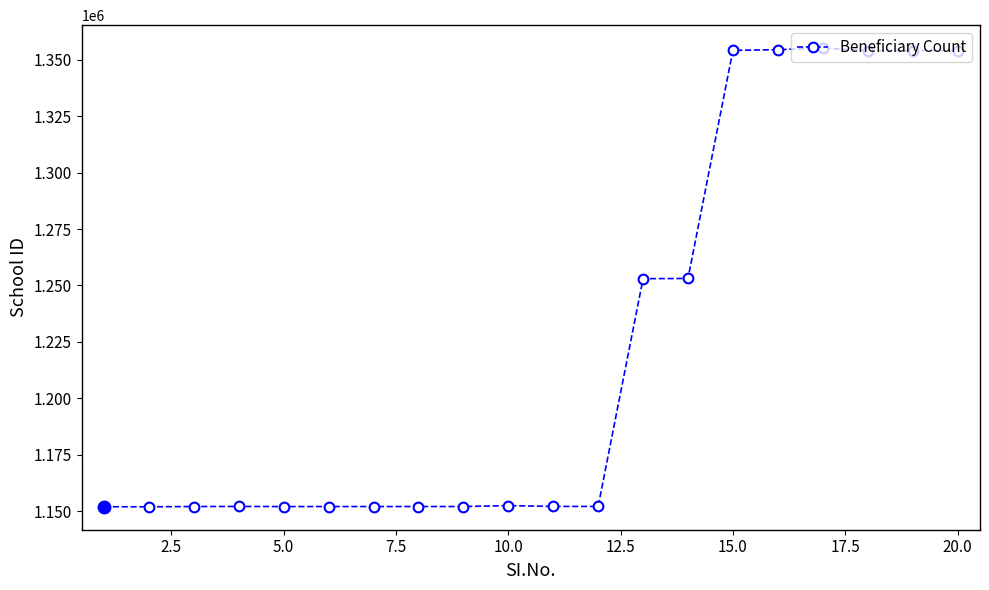

What is the value of the 4th point from the left?

1152171